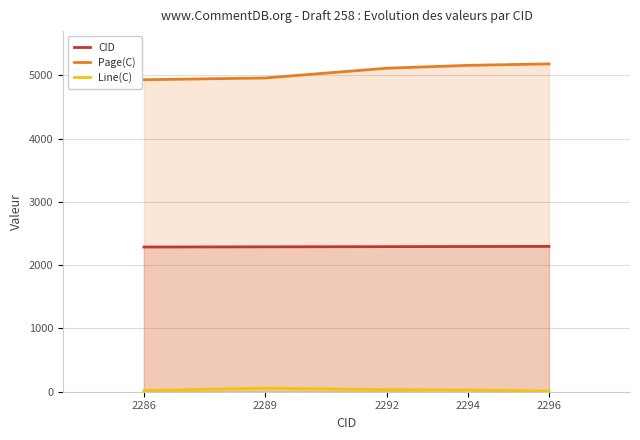

List the labels in order of CID value, largest first.

2296, 2294, 2292, 2289, 2286